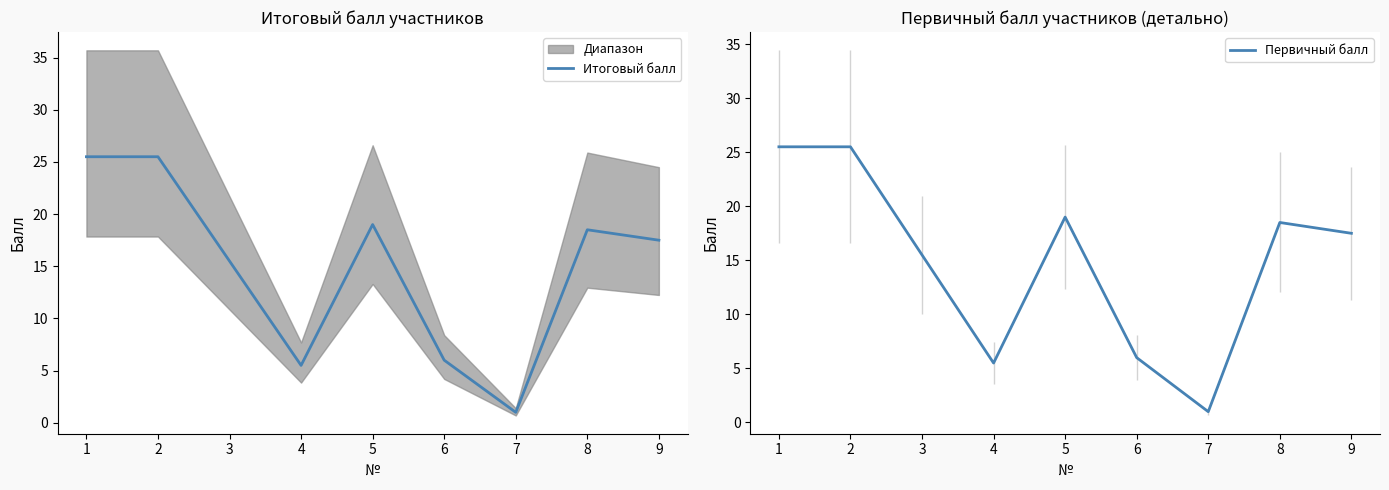

Count the number of categories in the chart.

9